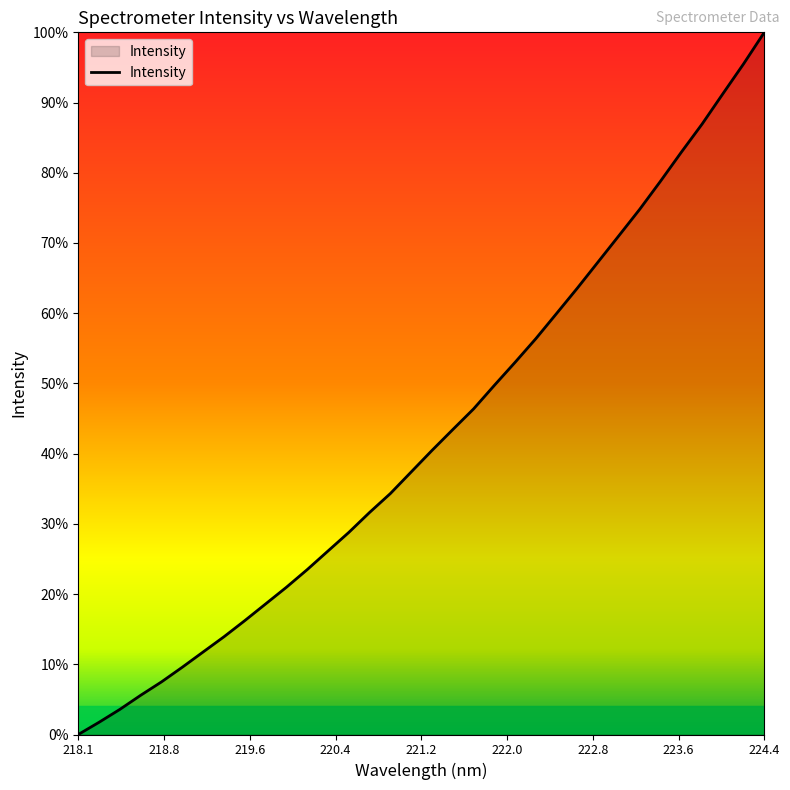

Where does the data first go above 3782?

221.3083